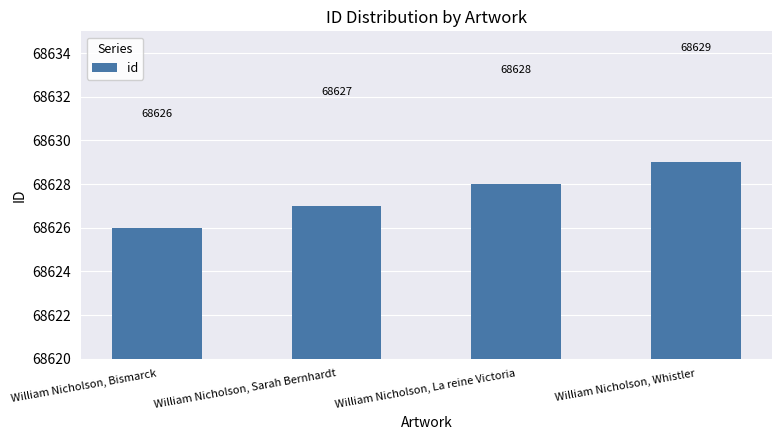

What is the ratio of the value at William Nicholson, La reine Victoria to the value at William Nicholson, Whistler?

1.0